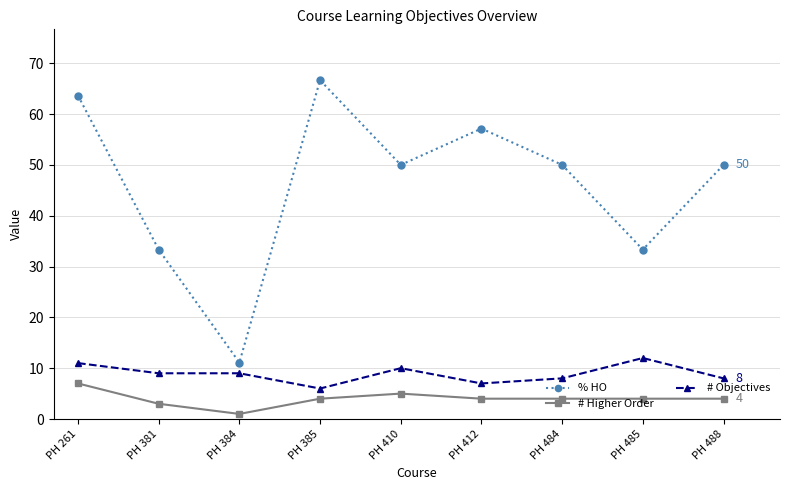

True or false: % HO has more than 1 points higher than both neighbors.

True